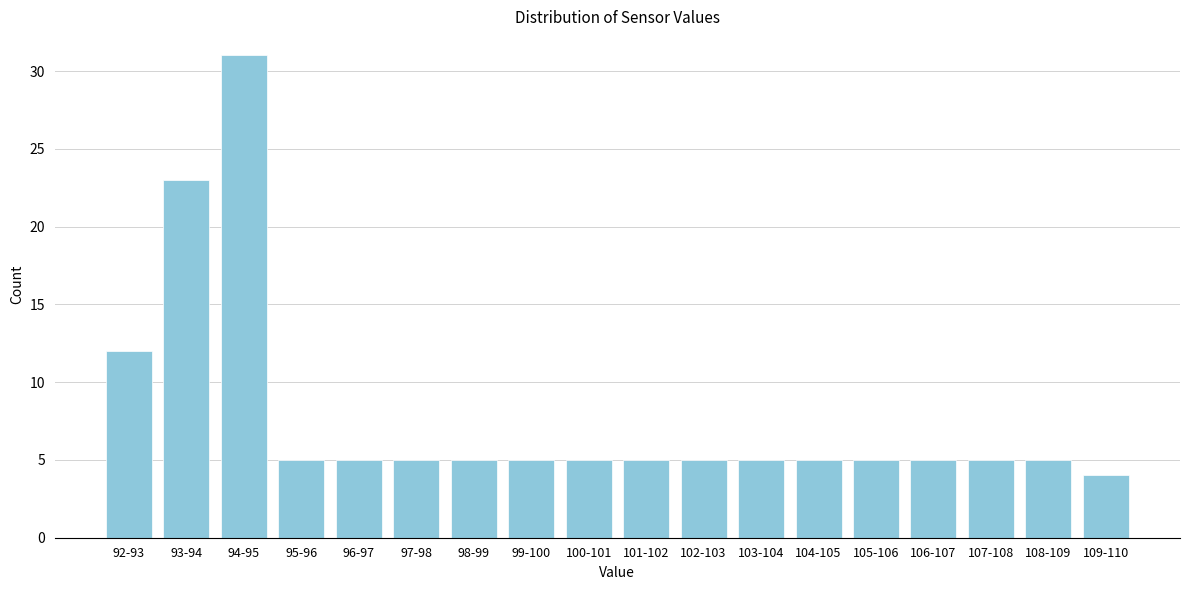

Reading right to left, extract all data points from this chart.

4	5	5	5	5	5	5	5	5	5	5	5	5	5	5	31	23	12